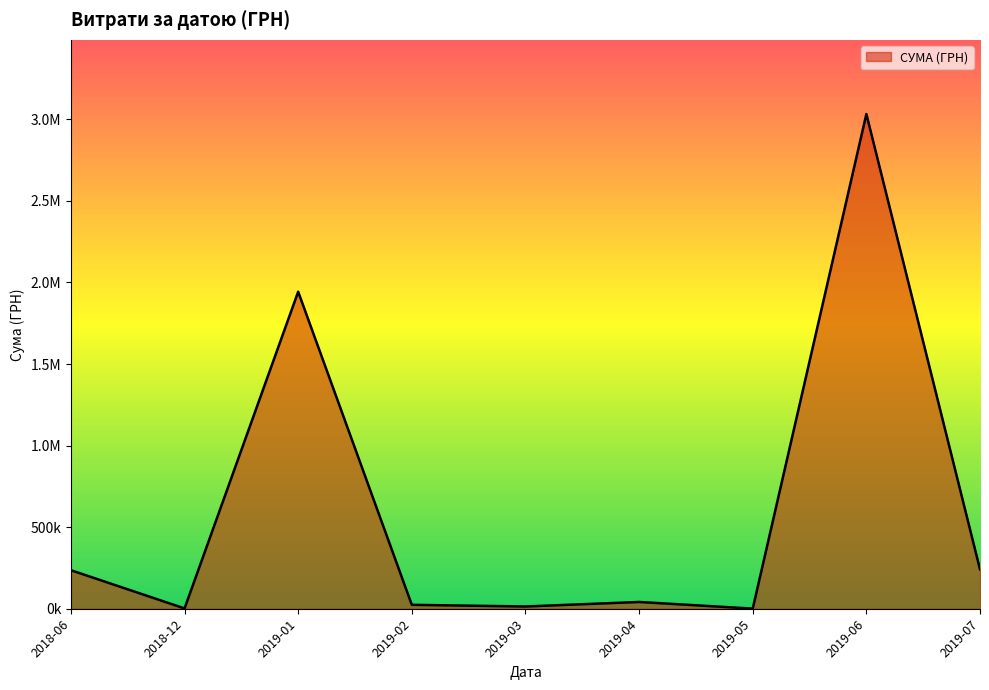

Does the chart display data point markers on the line(s)?

No